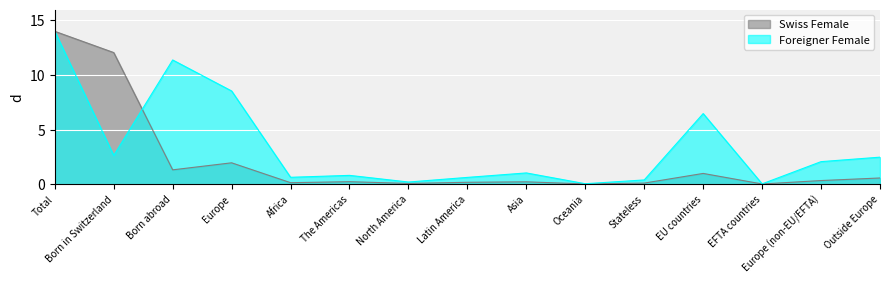

Which series has the largest total across all categories?

Foreigner Female